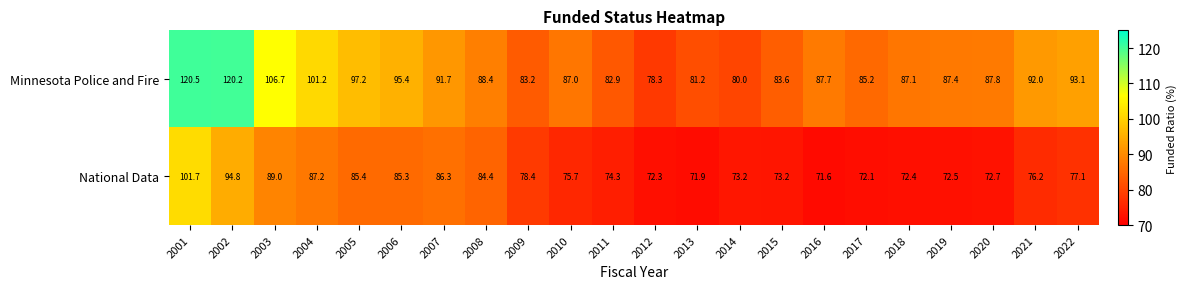

What is the difference between the maximum and minimum values in the Minnesota Police and Fire series?

42.2